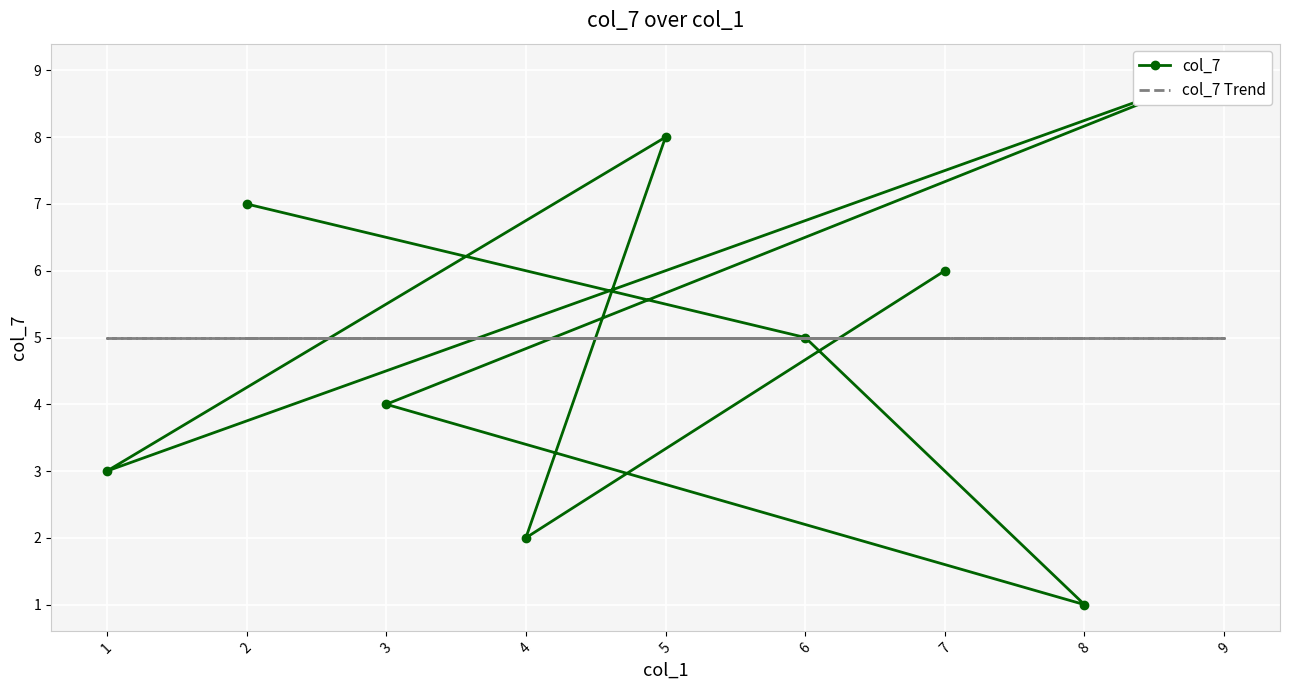

After their last crossing, which series has the higher values: col_7 Trend or col_7?

col_7